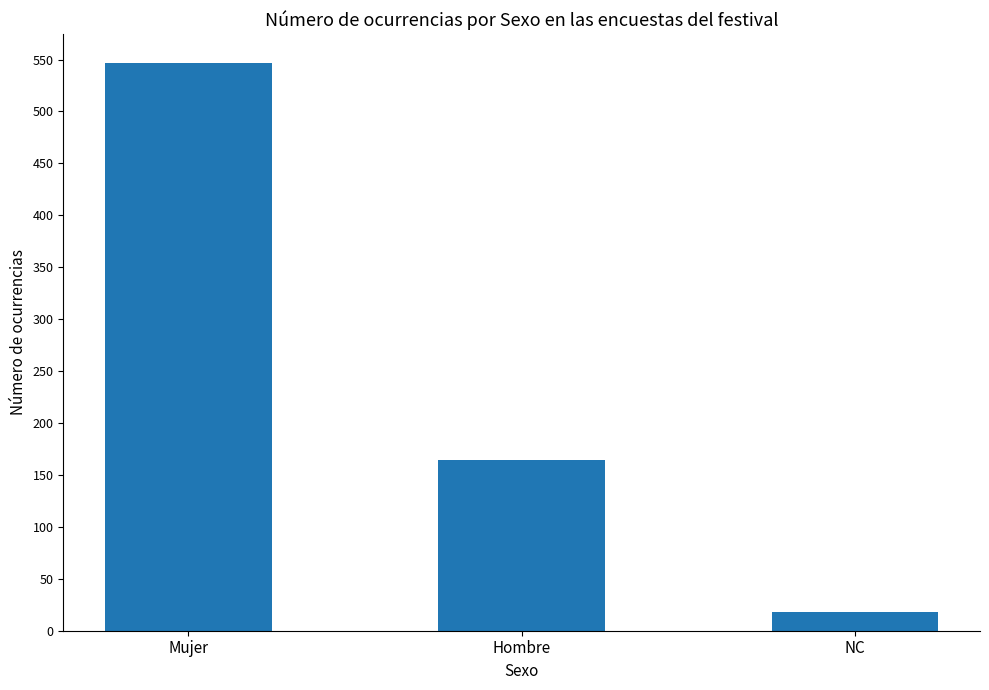

What is the ratio of the value at NC to the value at Hombre?

0.1